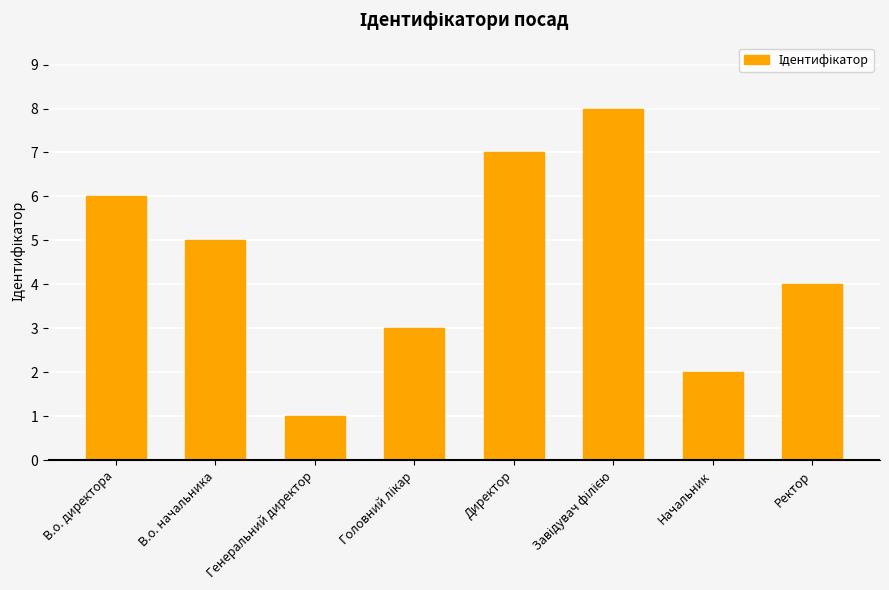

What is the difference between the maximum and minimum values?

7